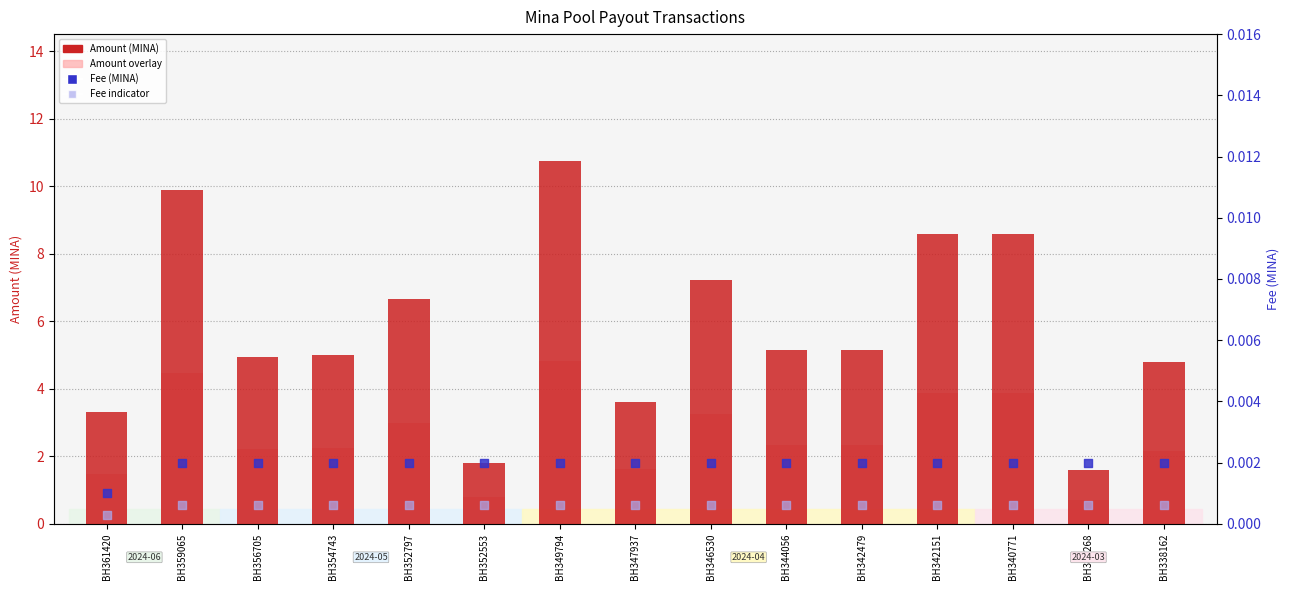

What is the total value across all series at BH359065?

14.3